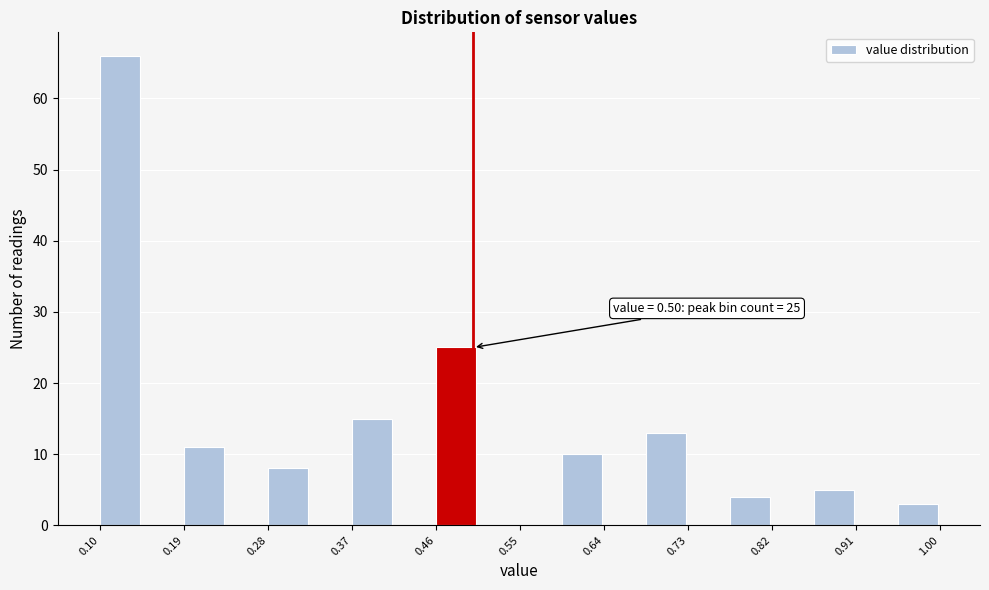

Which range on the x-axis has the tallest bar?

0.100 to 0.145